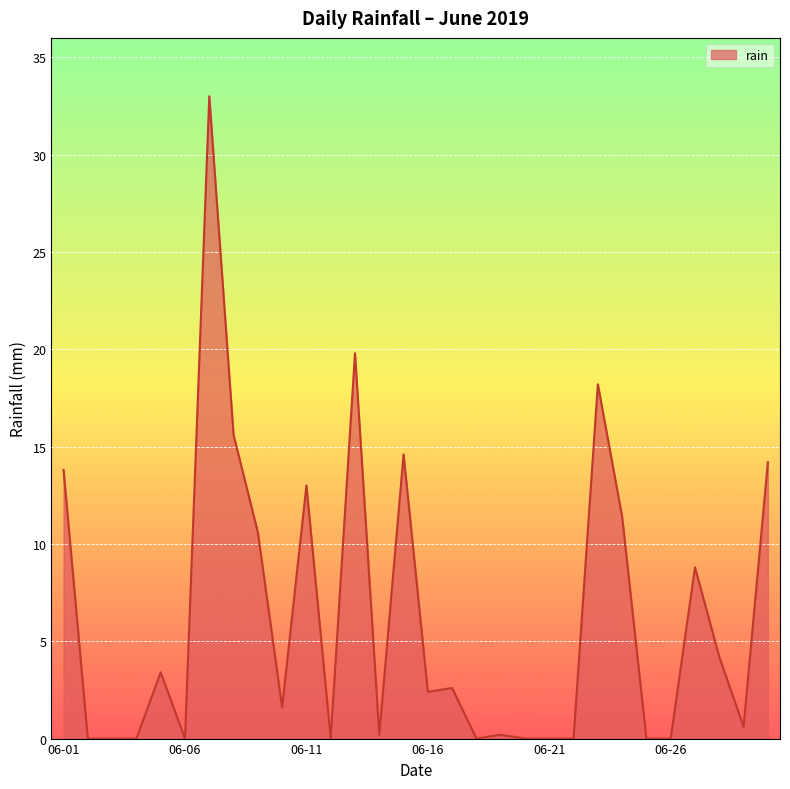

What is the difference between the maximum and minimum values?

33.0